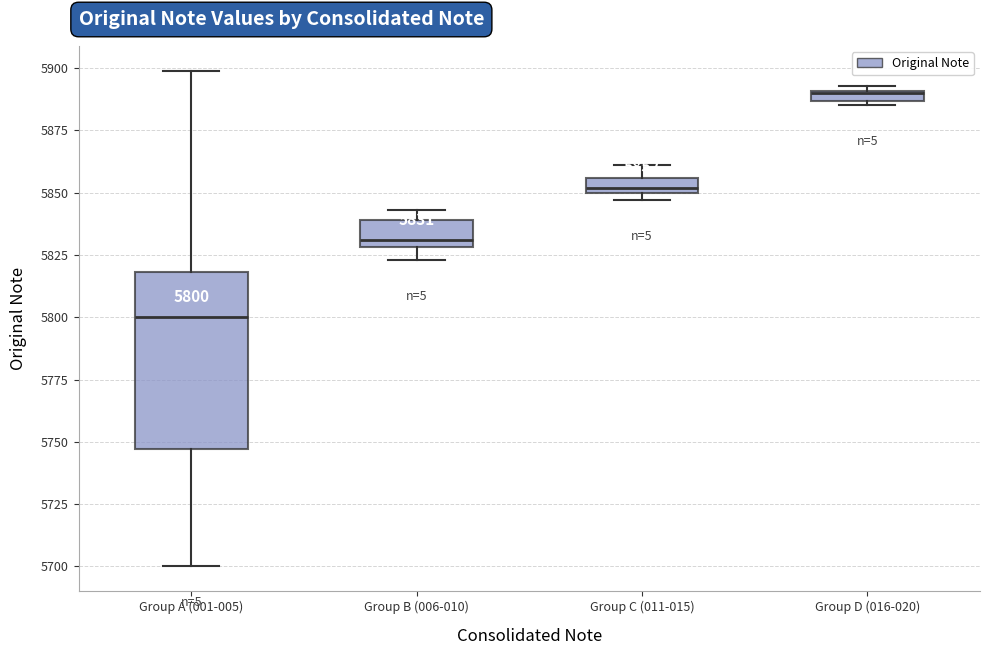

Which box is the tallest, from its lower edge to its upper edge?

Group A (001-005)